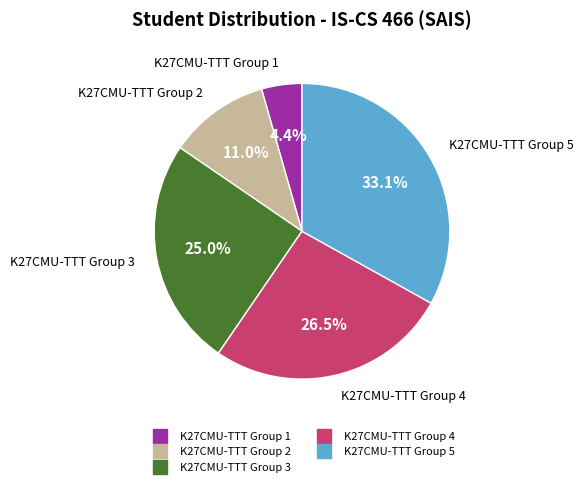

To the nearest percent, what is the difference between the largest and smallest slice percentages?

29%